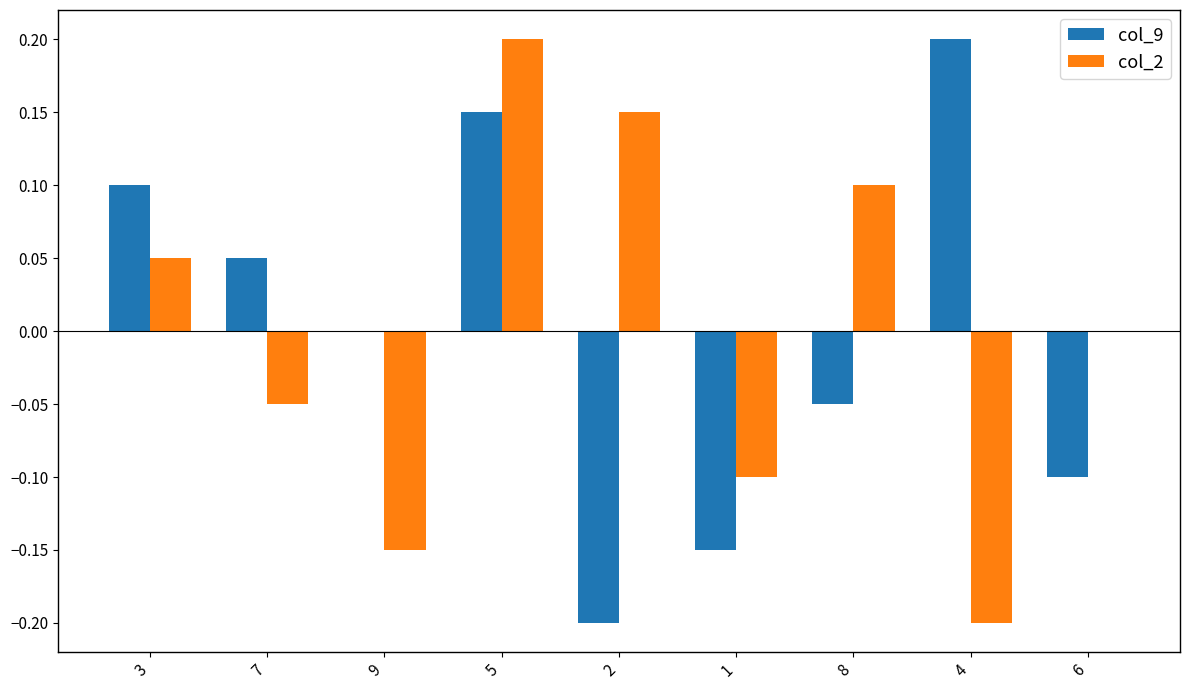

At which label does col_9 reach its peak?

4